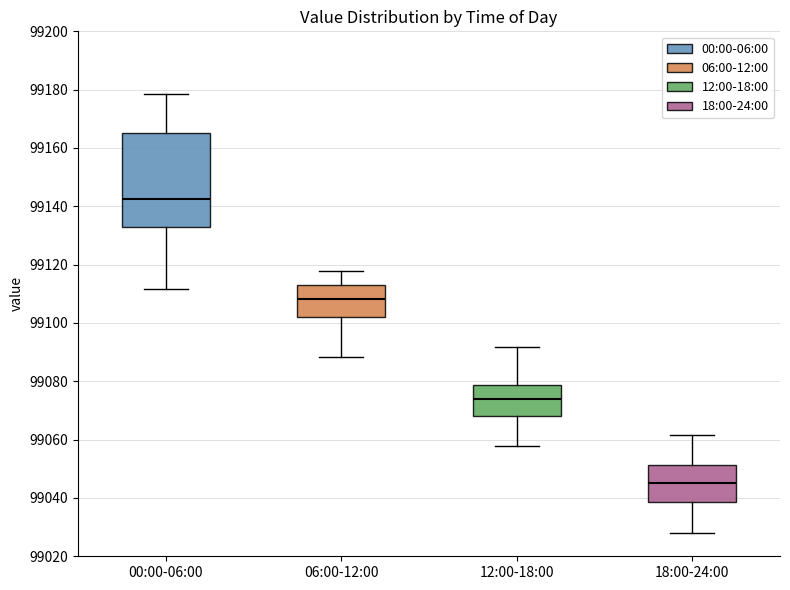

Reading left to right, read every box against the y-axis: the position of its median line, the range the box covers, and the ends of its whiskers. The values are not printed on the chart, so give them approximately, as read against the axis.

00:00-06:00: median 99142, box 99132 to 99166, whiskers 99112 to 99178
06:00-12:00: median 99108, box 99102 to 99114, whiskers 99088 to 99118
12:00-18:00: median 99074, box 99068 to 99078, whiskers 99058 to 99092
18:00-24:00: median 99046, box 99038 to 99052, whiskers 99028 to 99062